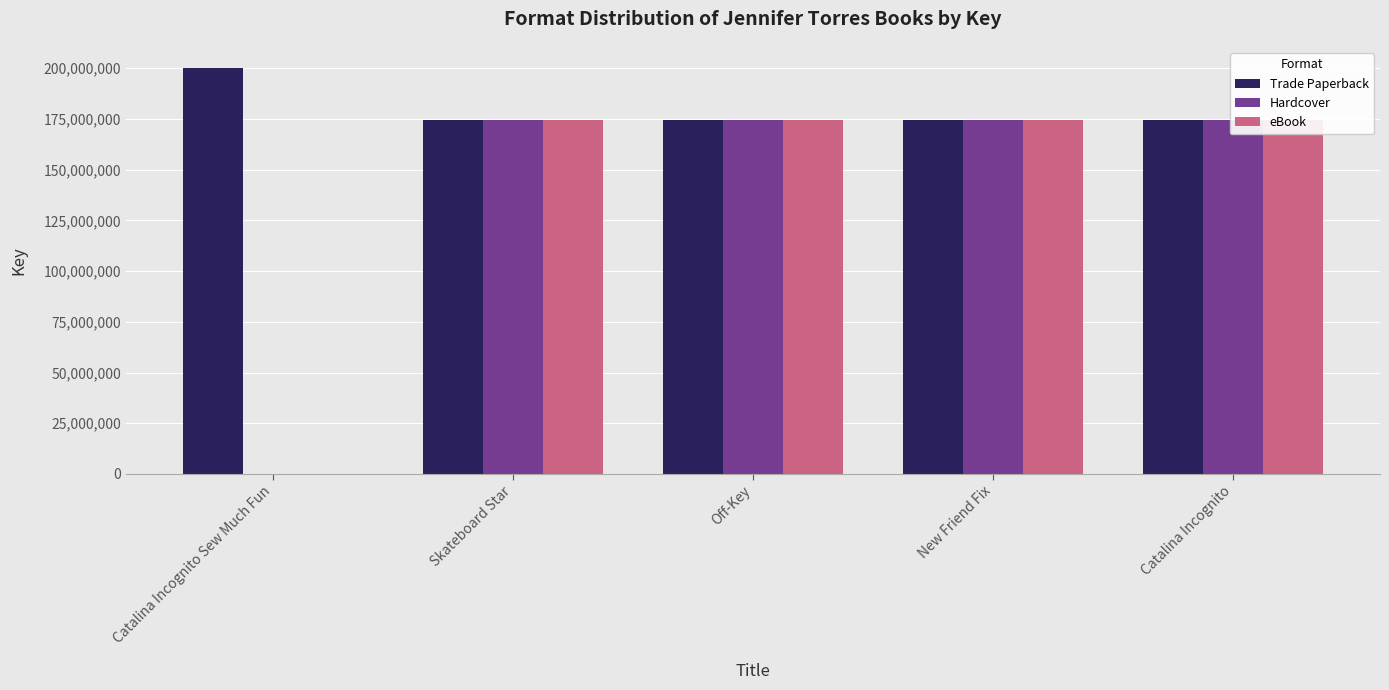

Which label corresponds to the largest value in the chart?

Catalina Incognito Sew Much Fun